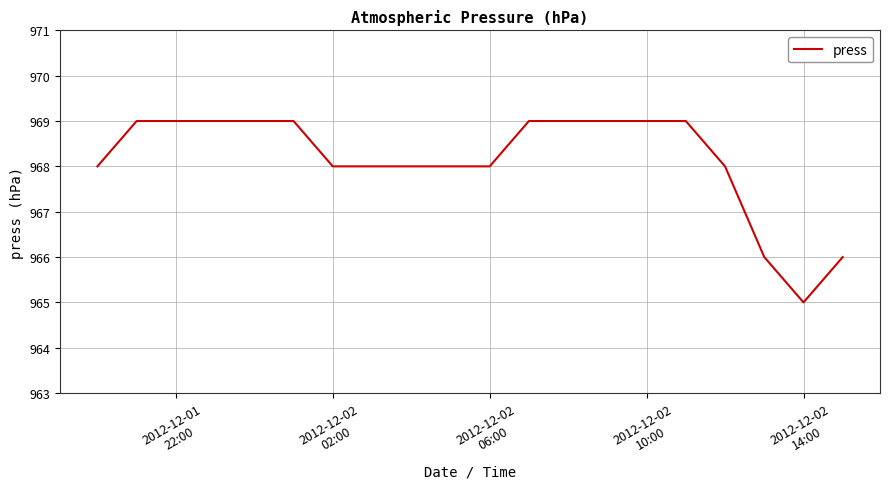

What is the smallest value displayed?

965